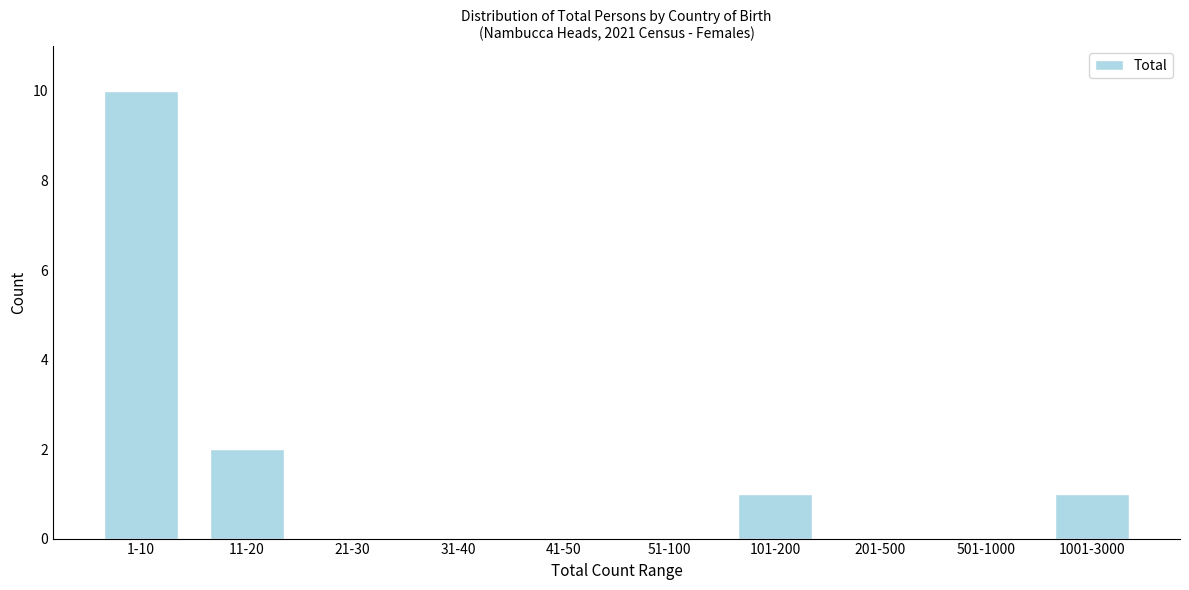

Reading left to right, extract all data points from this chart.

1-10=10	11-20=2	21-30=0	31-40=0	41-50=0	51-100=0	101-200=1	201-500=0	501-1000=0	1001-3000=1